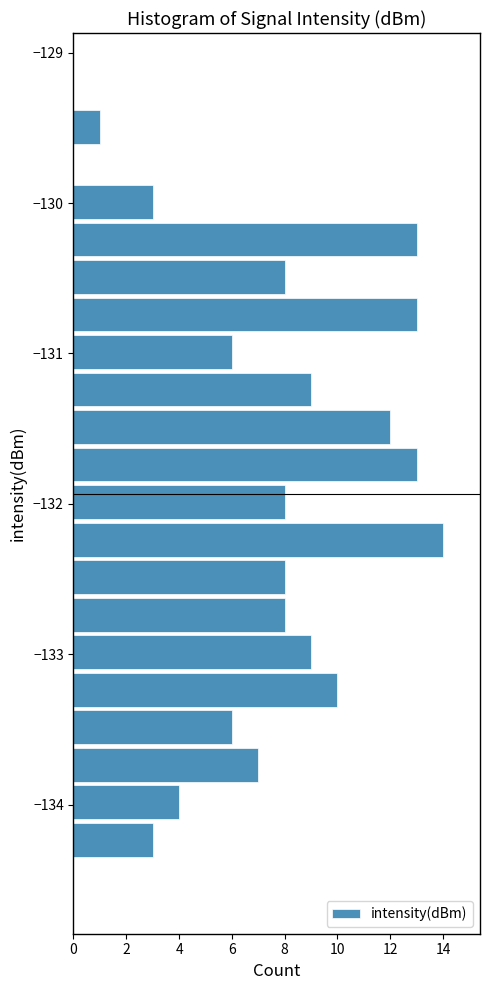

Around what value on the y-axis is the longest bar? Give the approximate position of its centre, as read against the axis.

-132.2